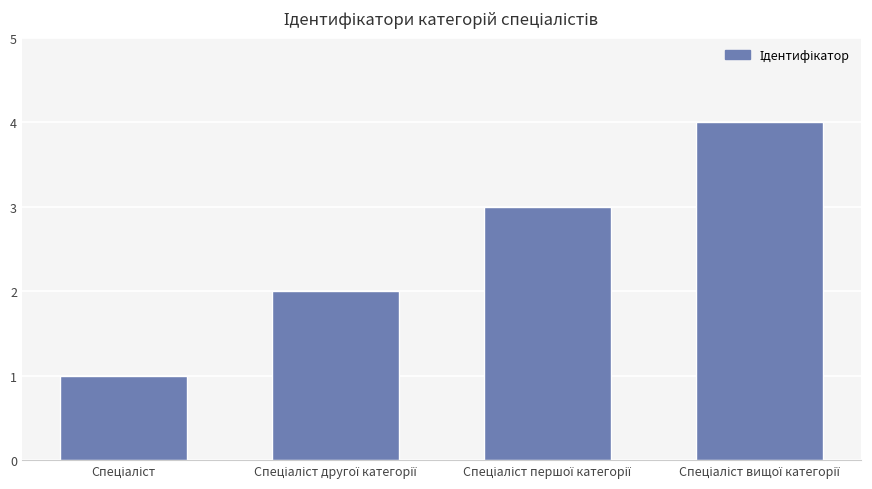

What is the sum of all values?

10